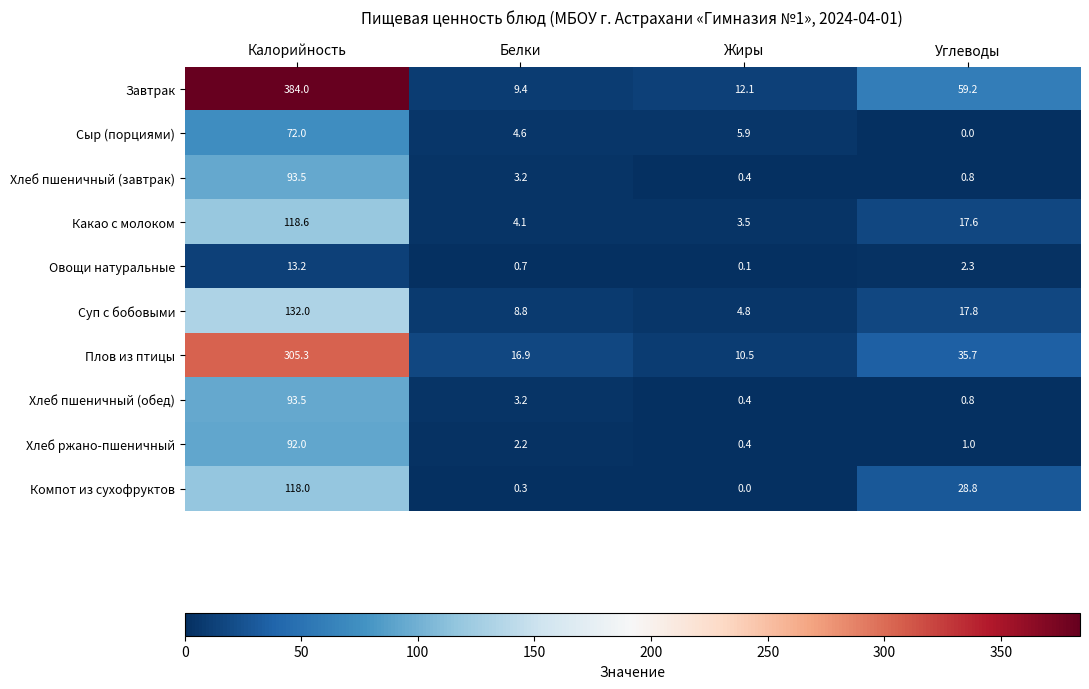

What is the difference between the Хлеб ржано-пшеничный values at Белки and Углеводы?

1.2